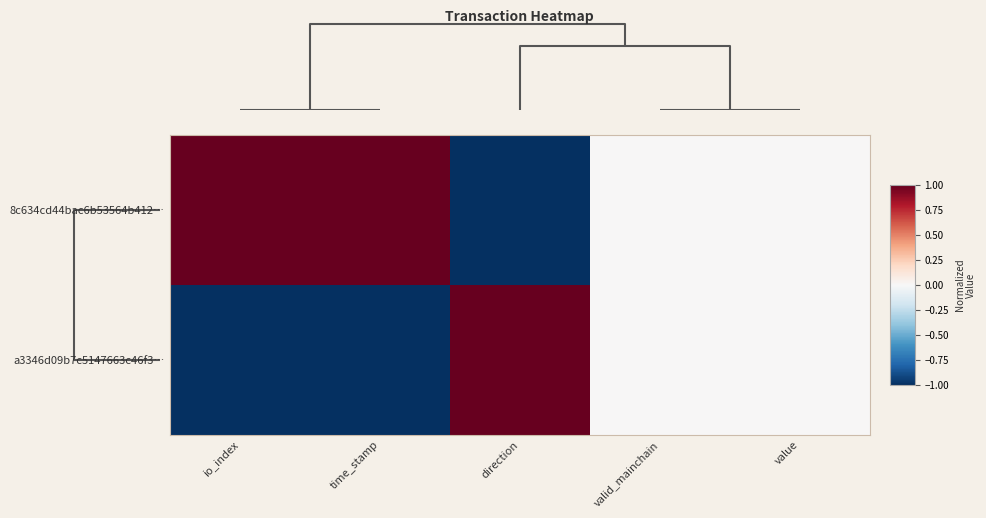

Reading left to right, transcribe all the data shown in this chart.

8c634cd44bac6b53564b412…: io_index=1.0	time_stamp=1.0	direction=-1.0	valid_mainchain=0.0	value=0.0
a3346d09b7c5147663c46f3…: io_index=-1.0	time_stamp=-1.0	direction=1.0	valid_mainchain=0.0	value=0.0